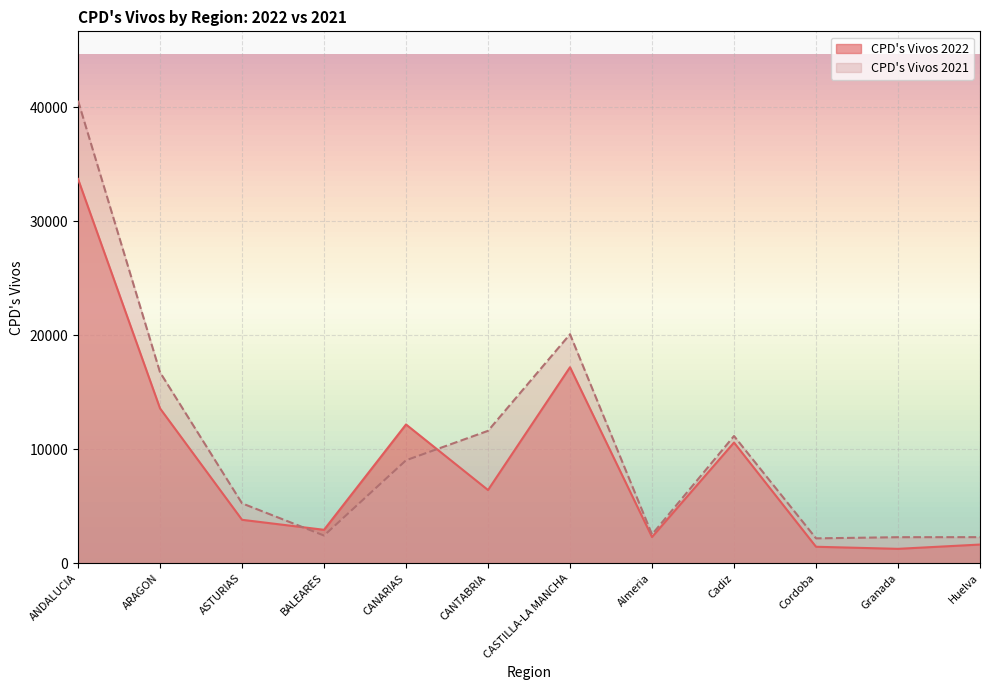

Rank the series by their average value, from lowest to highest.

CPD's Vivos 2022, CPD's Vivos 2021